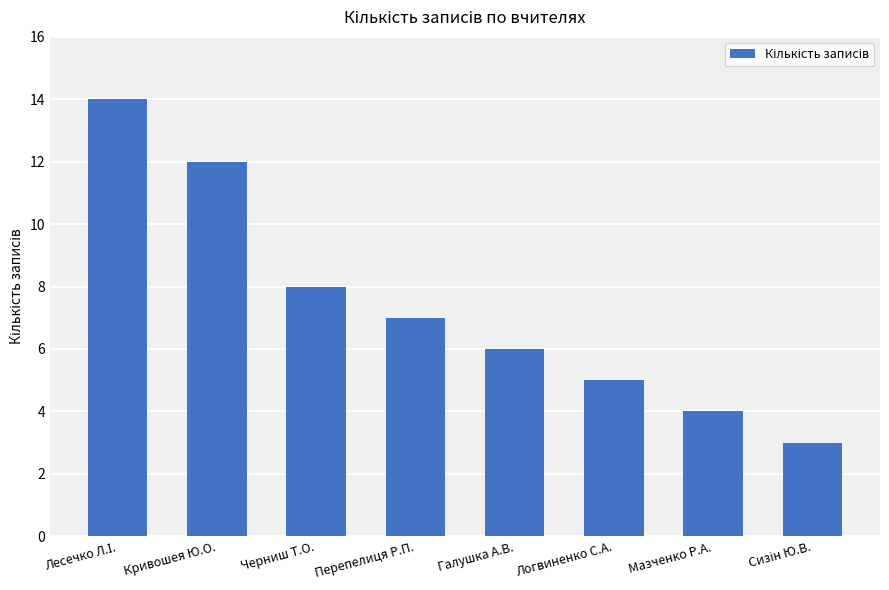

Reading right to left, list all the values displayed in this chart.

3	4	5	6	7	8	12	14